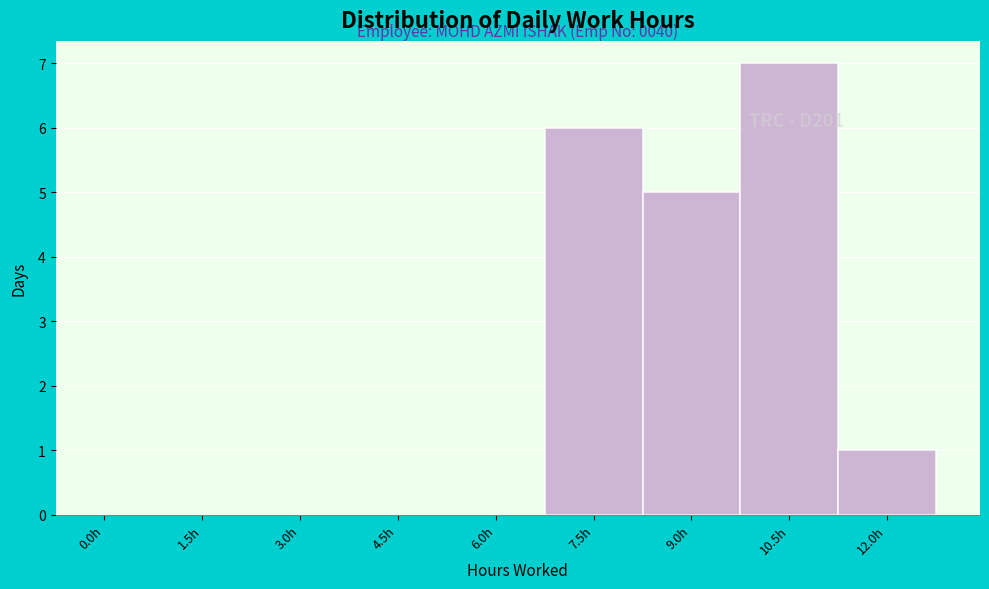

Reading right to left, list all the values displayed in this chart.

12.0h=1	10.5h=7	9.0h=5	7.5h=6	6.0h=0	4.5h=0	3.0h=0	1.5h=0	0.0h=0